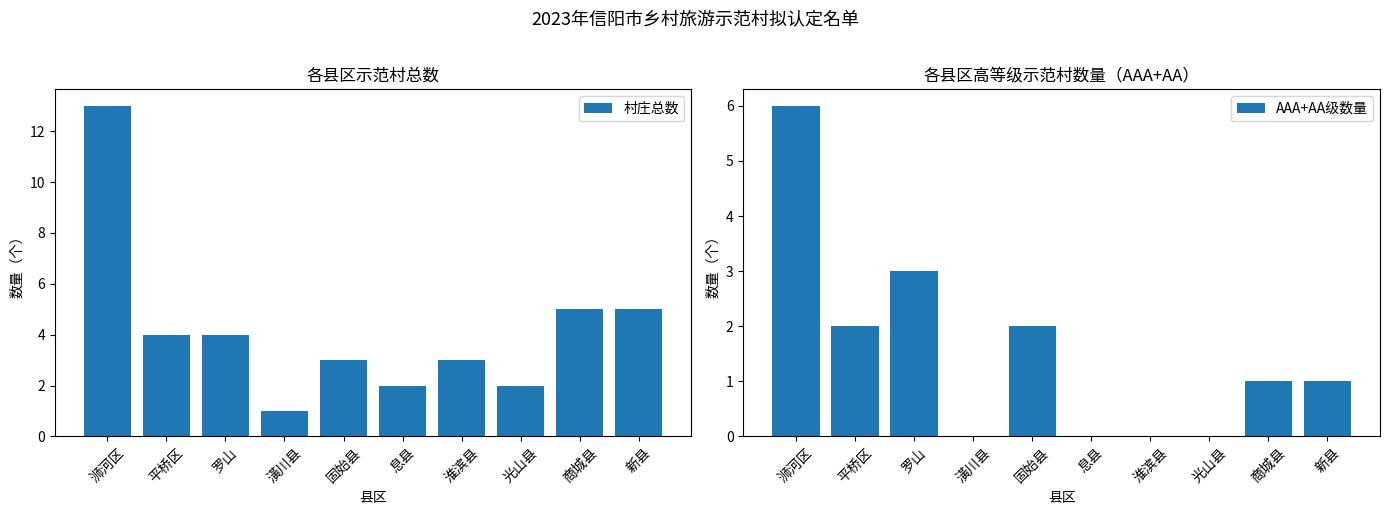

What is the sum of the AAA+AA级数量 values at 商城县 and 光山县?

1